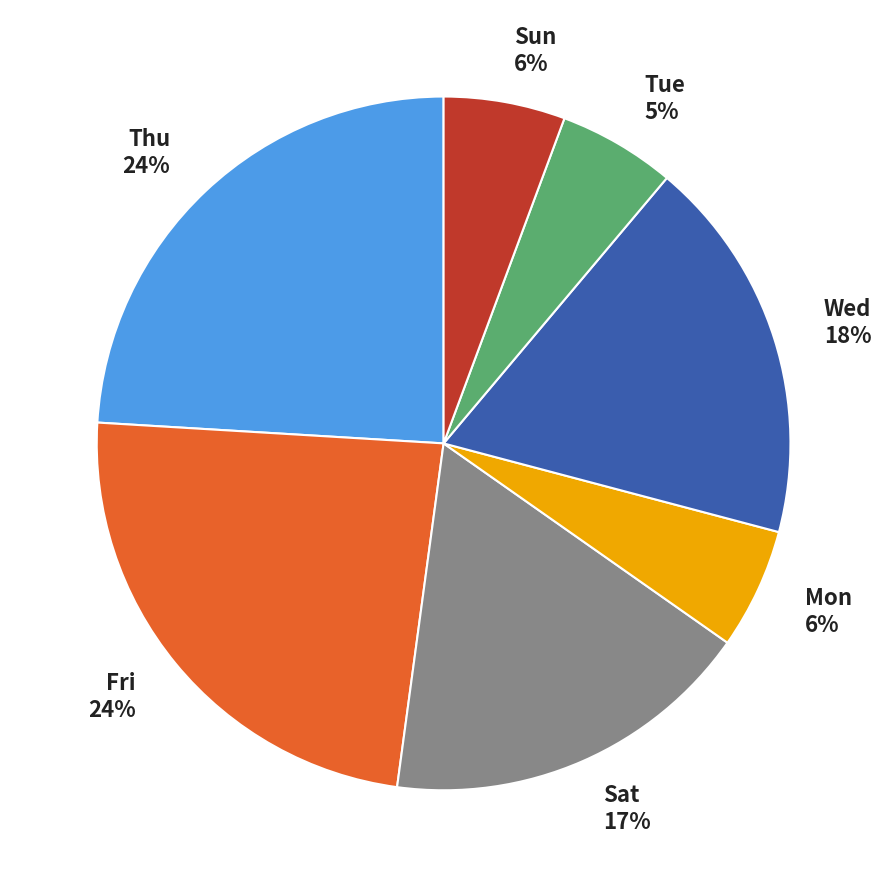

To the nearest percent, what portion does Fri represent?

24%